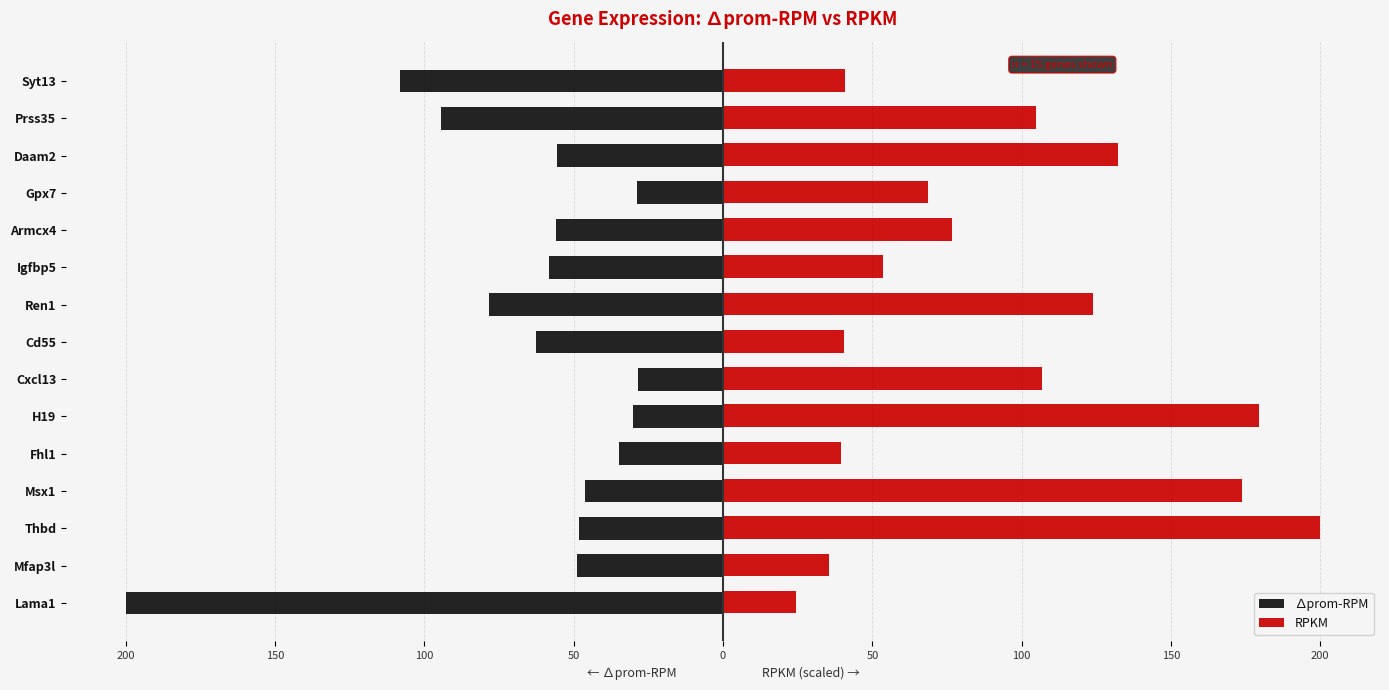

What are all the series names shown in the legend?

∆prom-RPM, RPKM